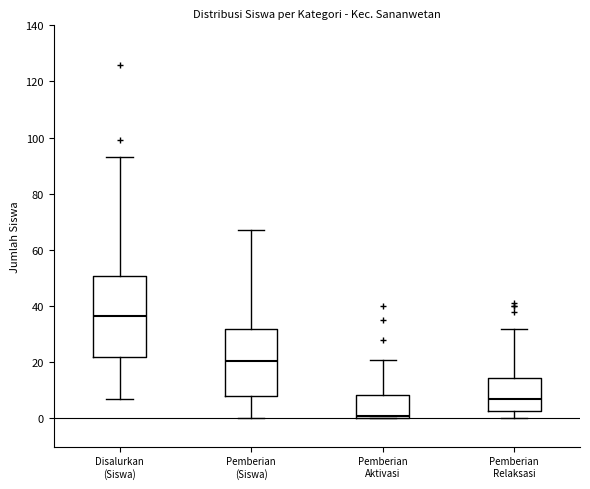

Where is the upper edge of the box for Pemberian (Siswa) on the y-axis? The values are not printed on the chart, so give them approximately, as read against the axis.

32